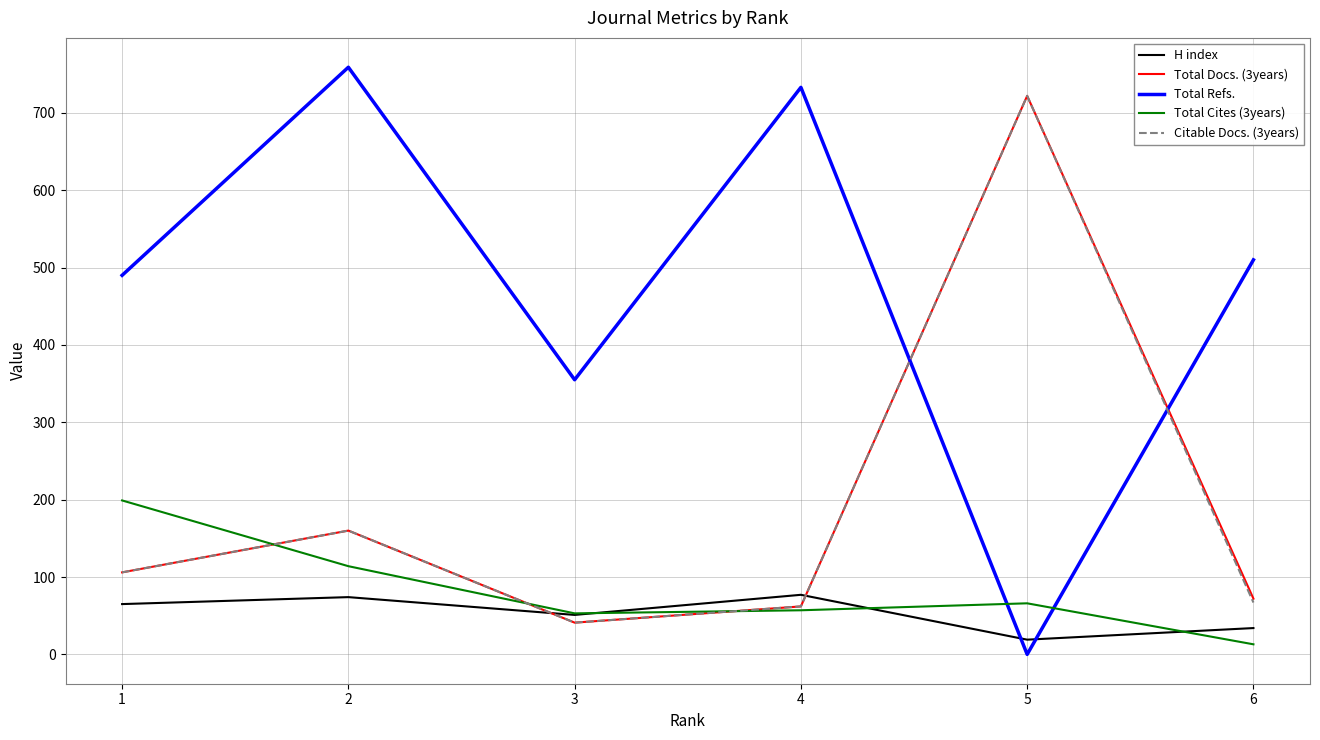

What is the greatest value displayed?

759